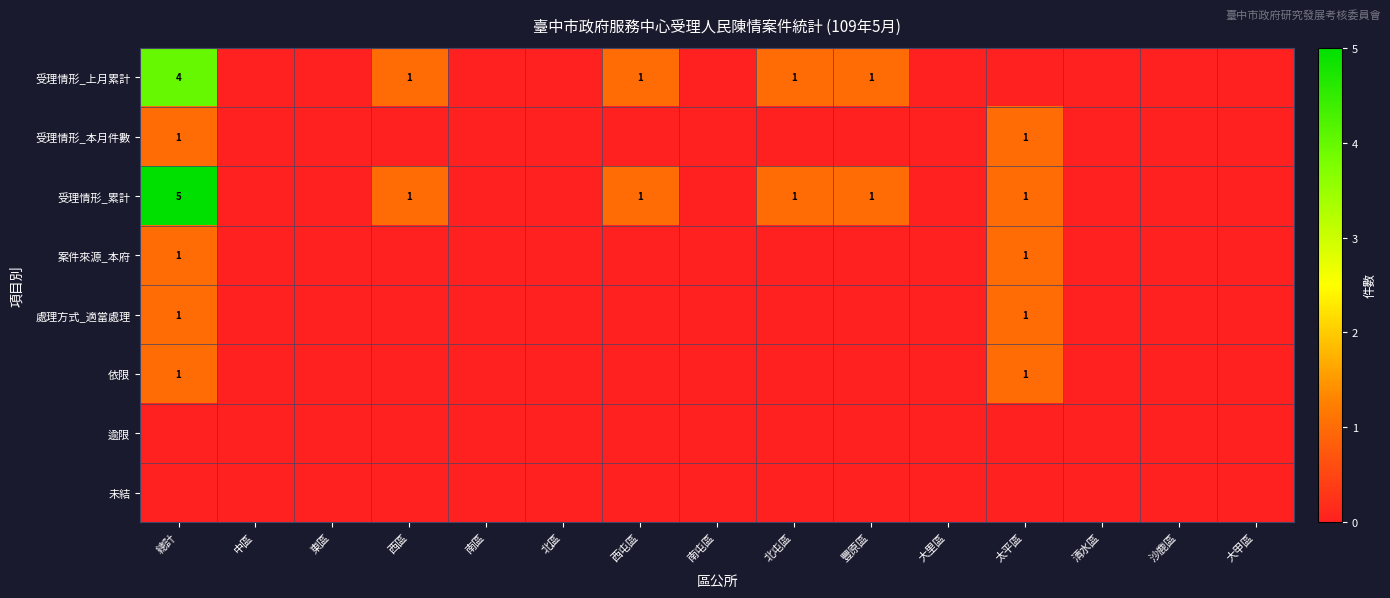

At how many categories does at least one series exceed 3?

1